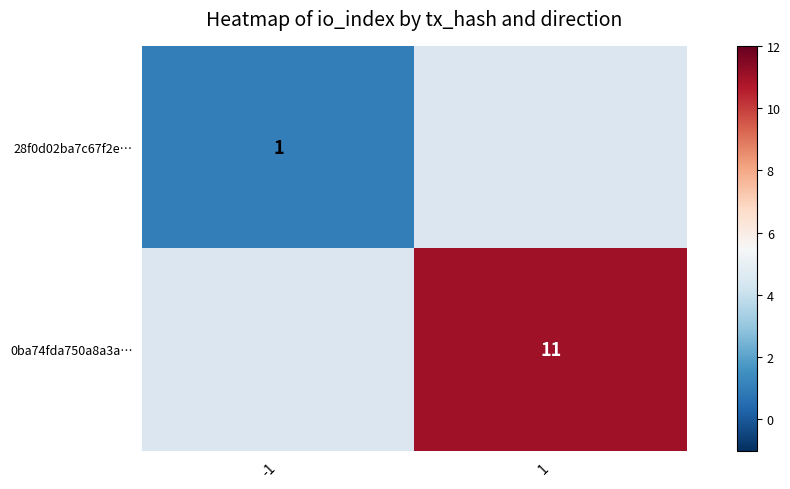

Which has a higher value, -1 or 1?

1